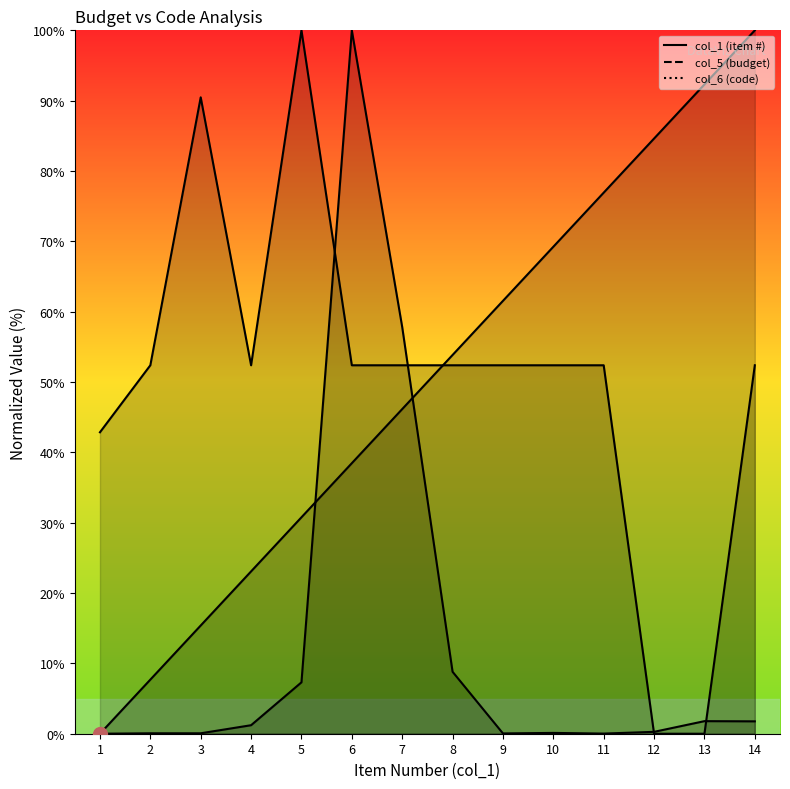

At which category does col_5 reach its first local valley?

9